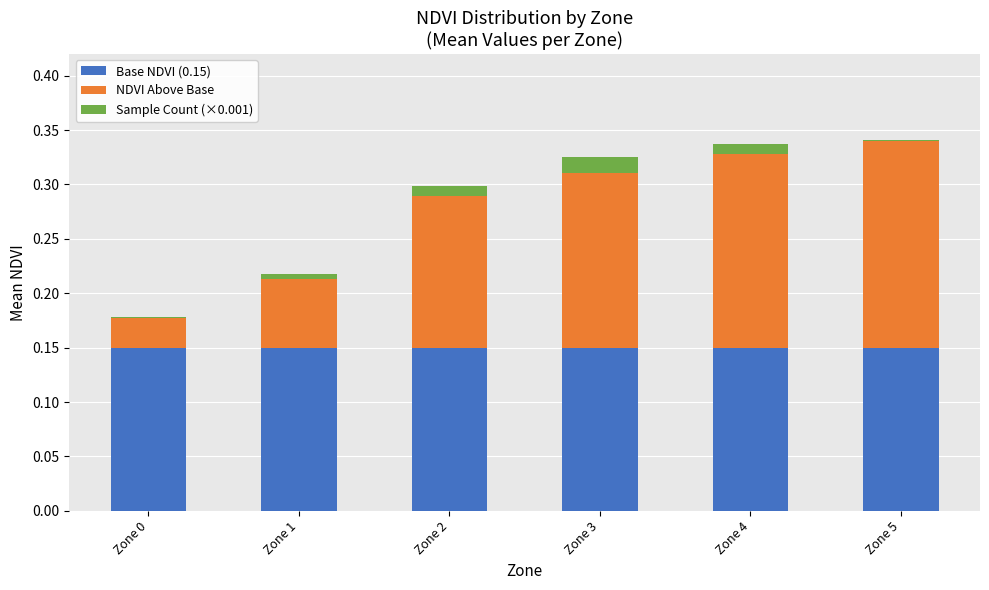

Which series has the widest spread of values?

NDVI Above Base